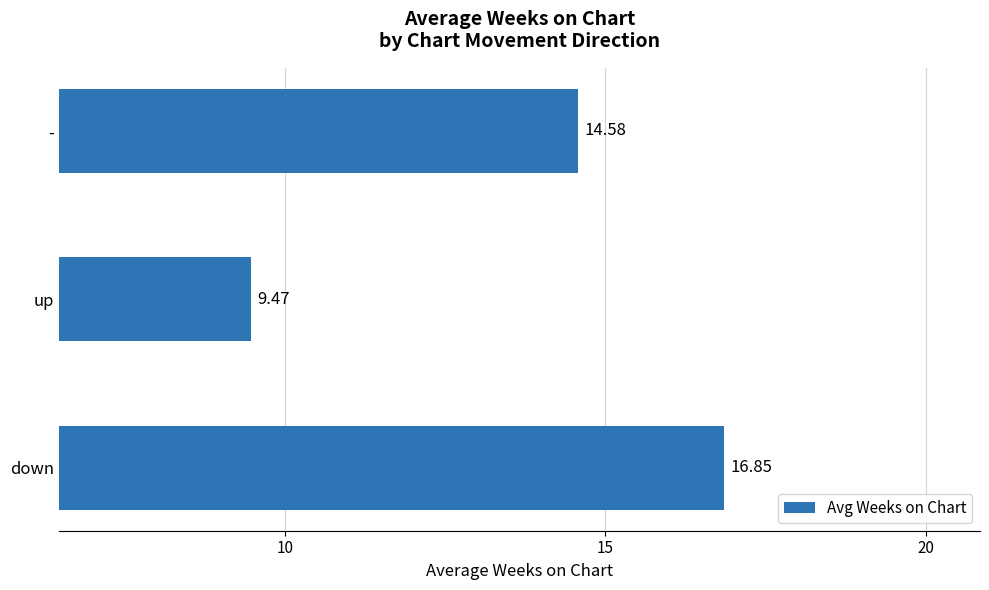

What is the sum of the values at down and -?

31.4